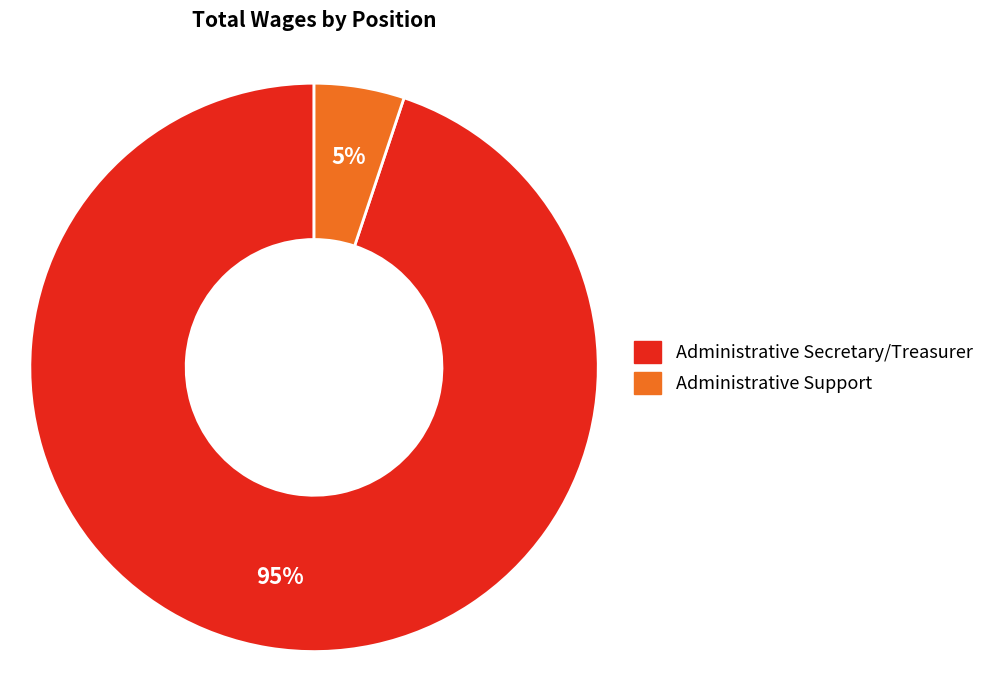

Does Administrative Secretary/Treasurer account for over 50% of the chart?

Yes